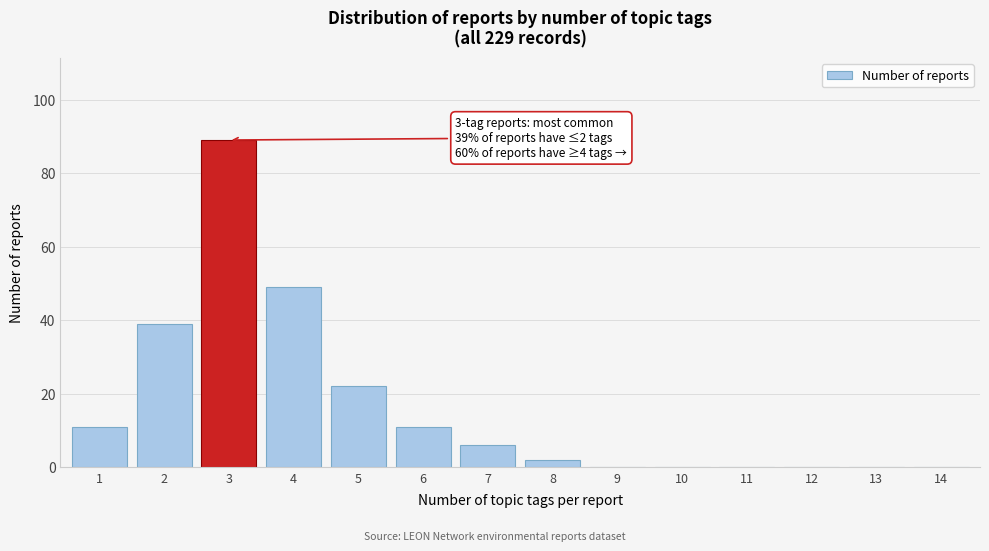

Reading right to left, list all the values displayed in this chart.

14=0	13=0	12=0	11=0	10=0	9=0	8=2	7=6	6=11	5=22	4=49	3=89	2=39	1=11